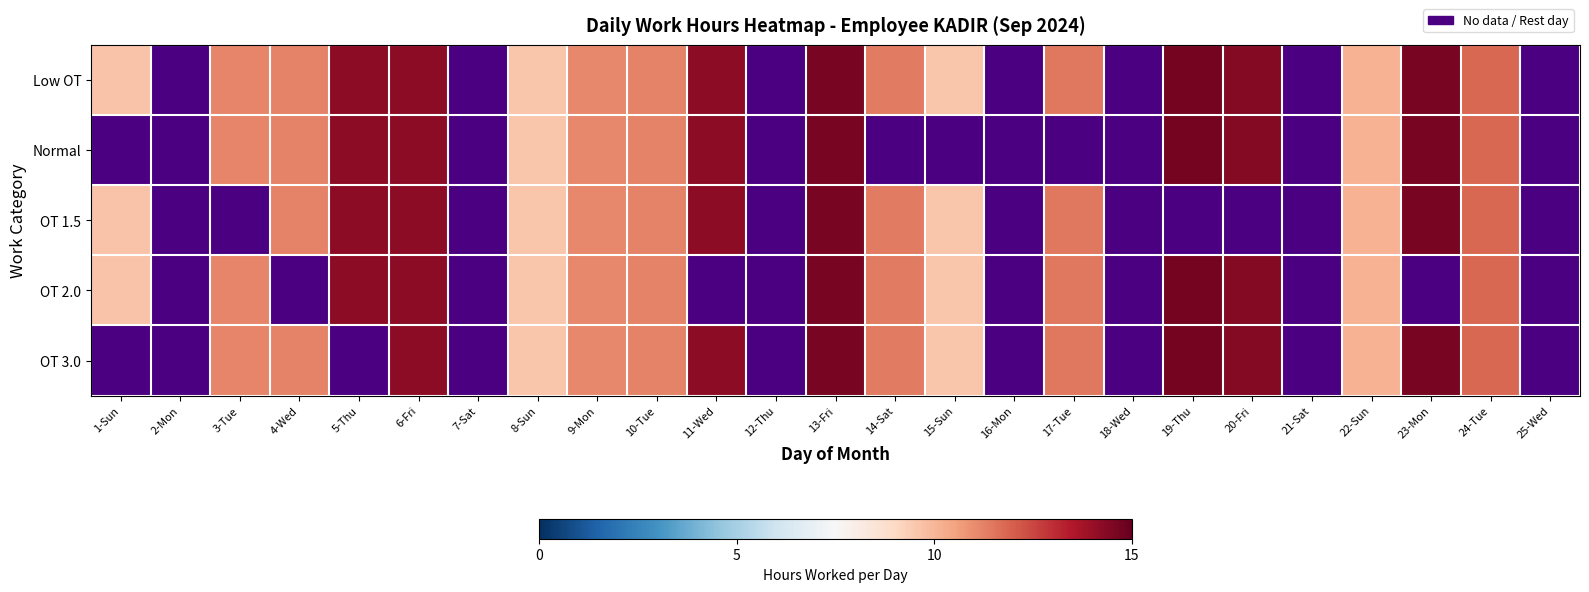

Rank the series by their maximum value, from highest to lowest.

OT 2.0, OT 3.0, Low OT, Normal, OT 1.5